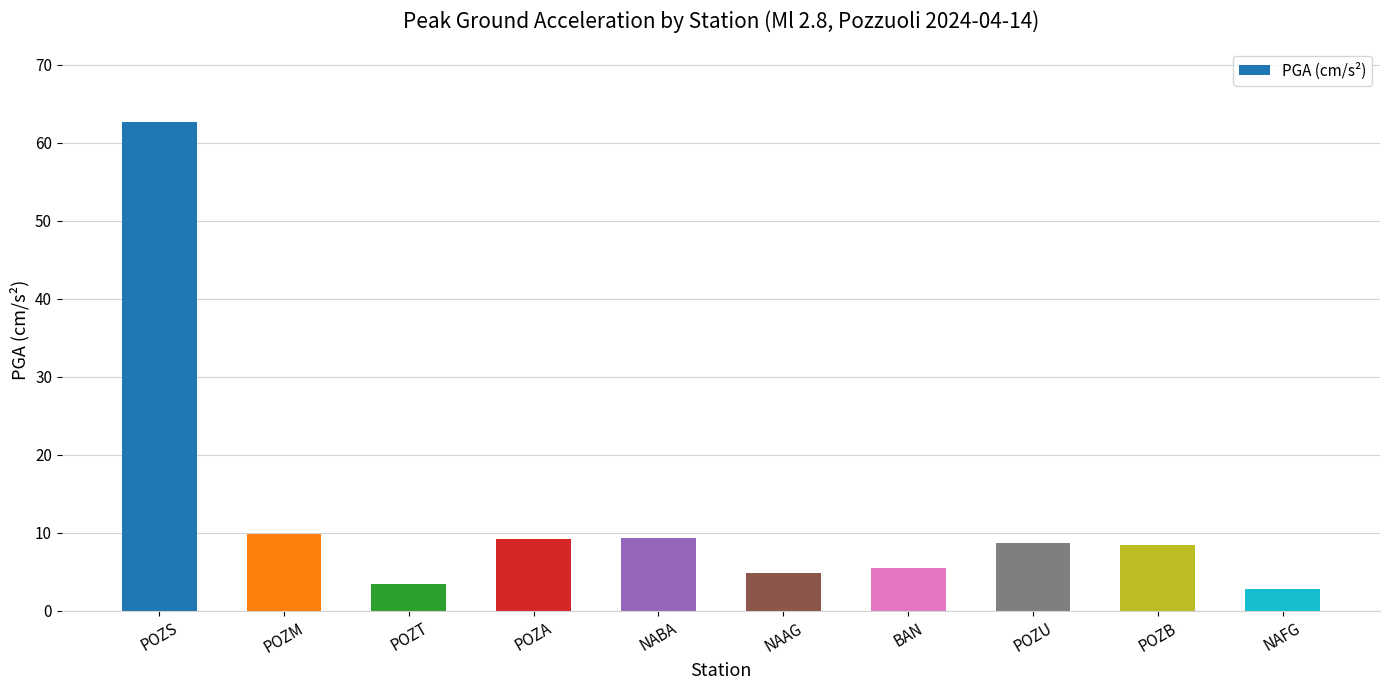

What value does the data have at BAN?

5.5